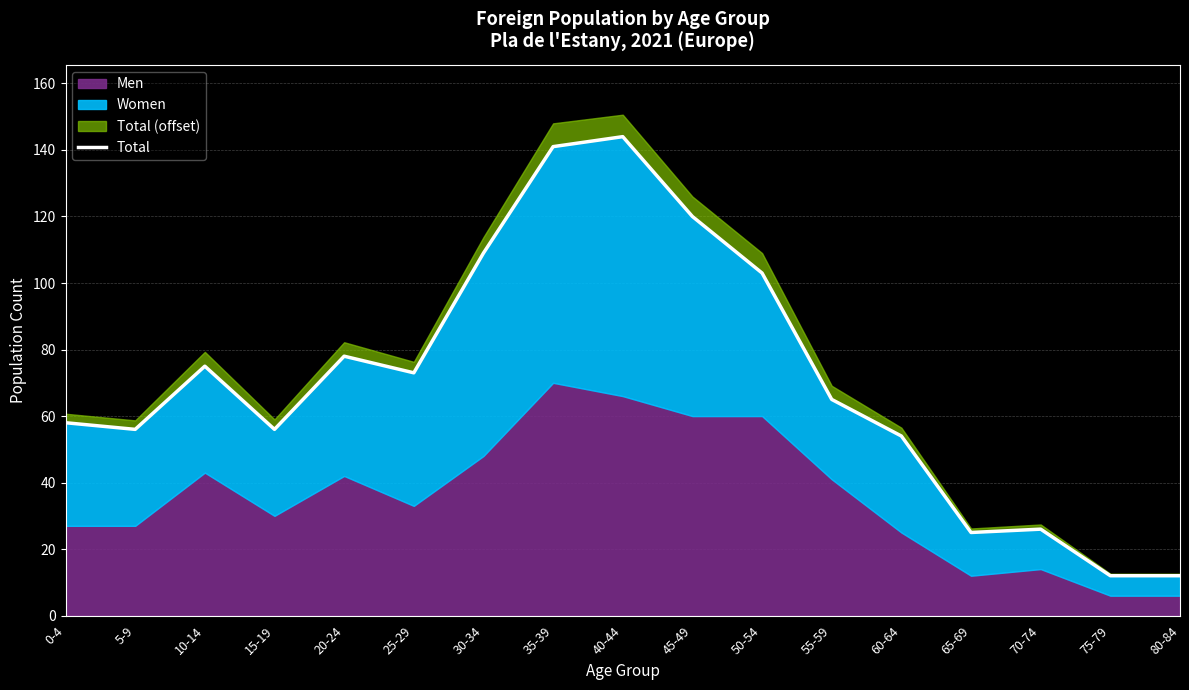

What is the maximum value shown in the chart?

144